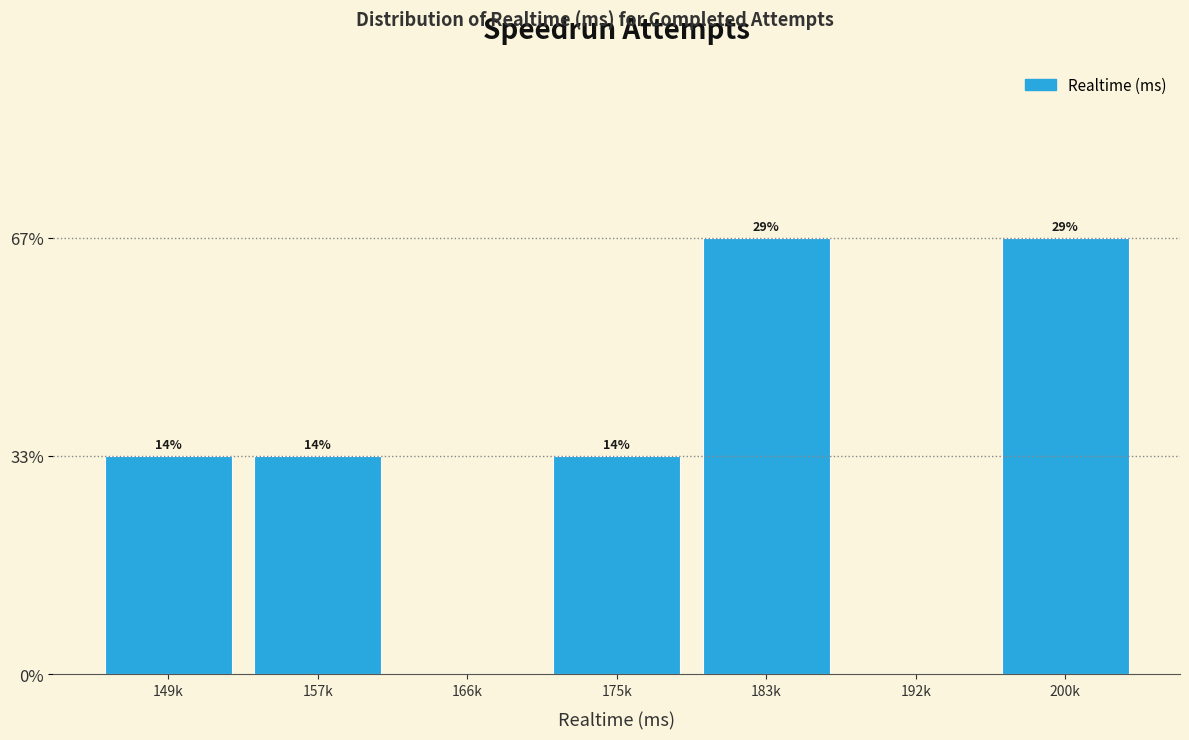

Are the bars horizontal?

No